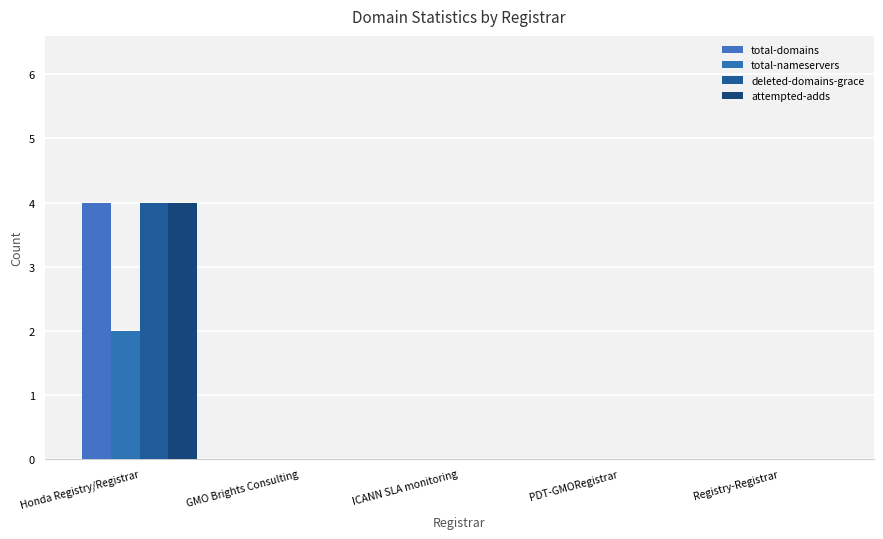

How many groups of bars are there?

5